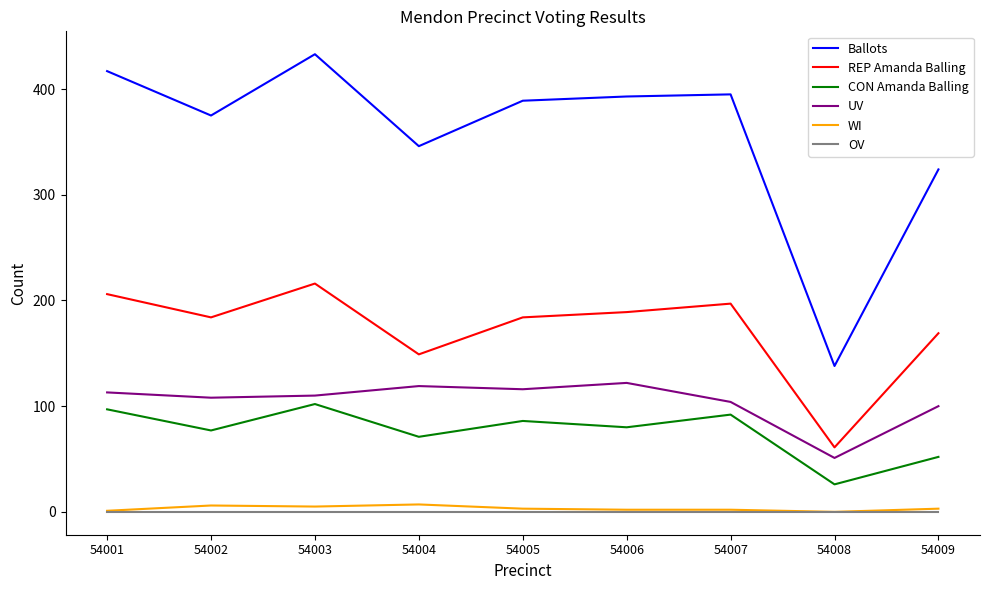

At which label does REP Amanda Balling first exceed 184?

54001